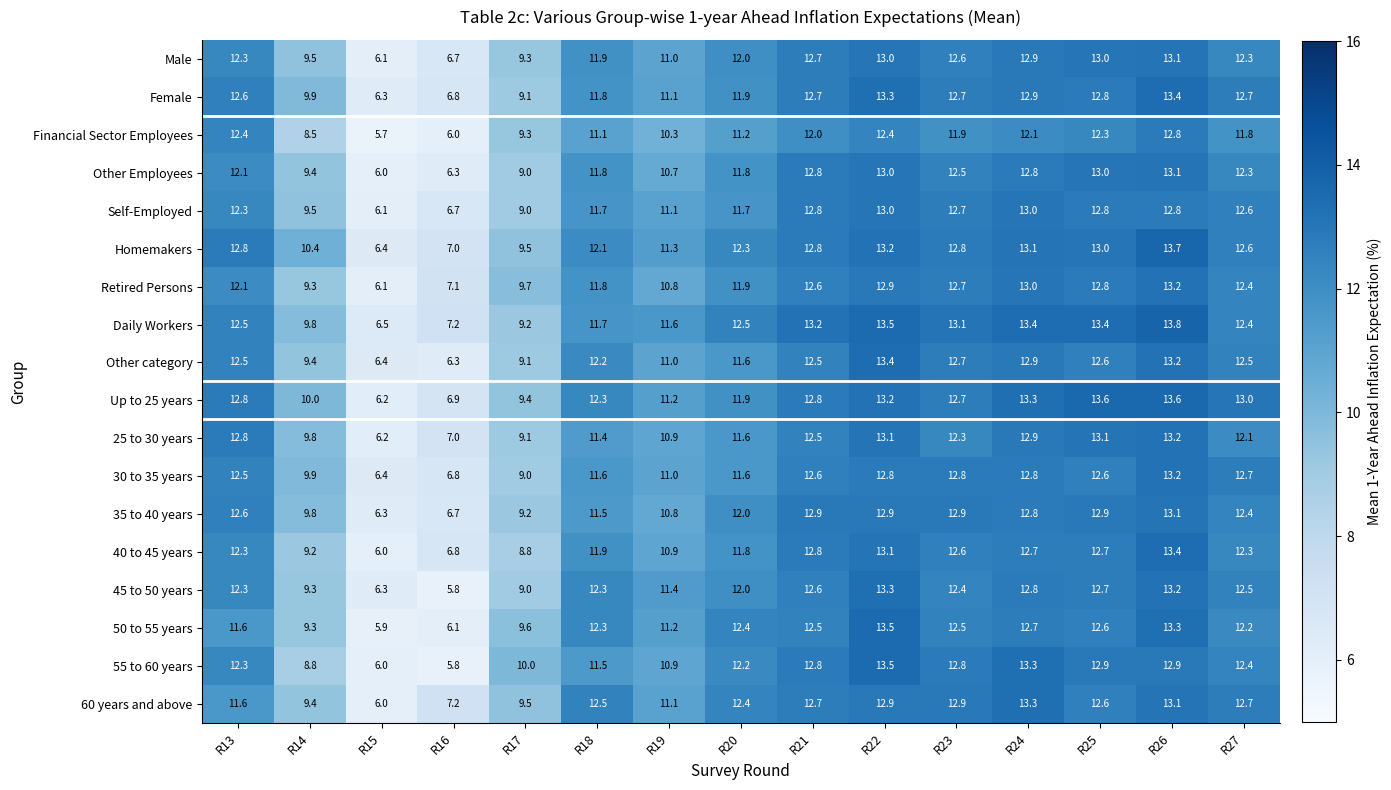

At which label does Female reach its peak?

R26